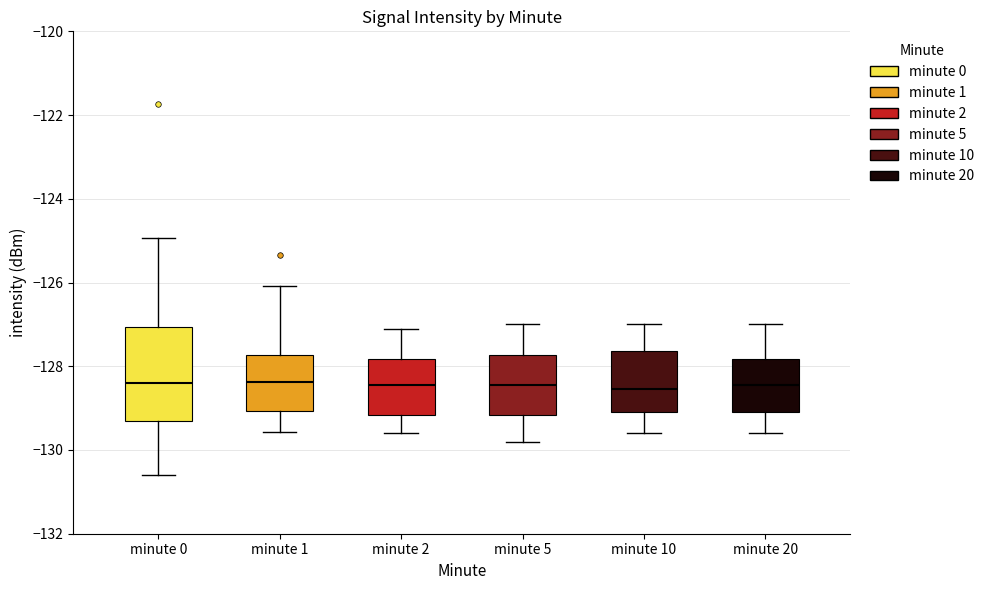

Reading left to right, read every box against the y-axis: the position of its median line, the range the box covers, and the ends of its whiskers. The values are not printed on the chart, so give them approximately, as read against the axis.

minute 0: median -128.4, box -129.2 to -127.0, whiskers -130.6 to -125.0
minute 1: median -128.4, box -129.0 to -127.8, whiskers -129.6 to -126.0
minute 2: median -128.4, box -129.2 to -127.8, whiskers -129.6 to -127.0
minute 5: median -128.4, box -129.2 to -127.8, whiskers -129.8 to -127.0
minute 10: median -128.6, box -129.0 to -127.6, whiskers -129.6 to -127.0
minute 20: median -128.4, box -129.0 to -127.8, whiskers -129.6 to -127.0